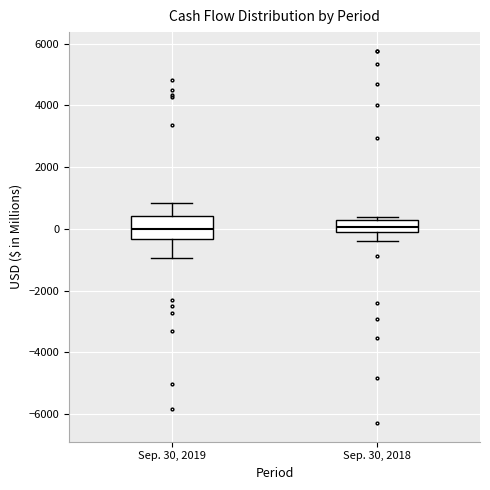

Reading left to right, read every box against the y-axis: the position of its median line, the range the box covers, and the ends of its whiskers. The values are not printed on the chart, so give them approximately, as read against the axis.

Sep. 30, 2019: median 0, box -400 to 400, whiskers -1000 to 800
Sep. 30, 2018: median 0 (inside the box), box 0 to 200, whiskers -400 to 400